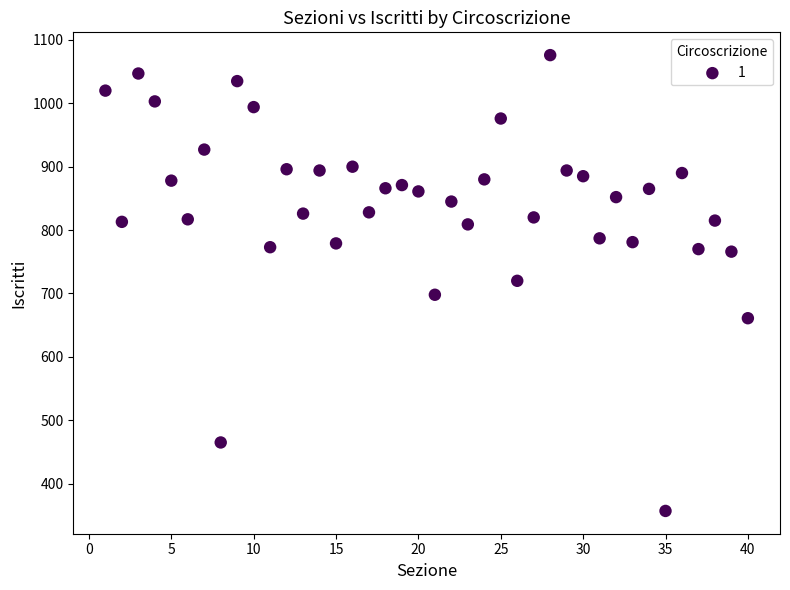

What is the range of X values (max minus min)?

39